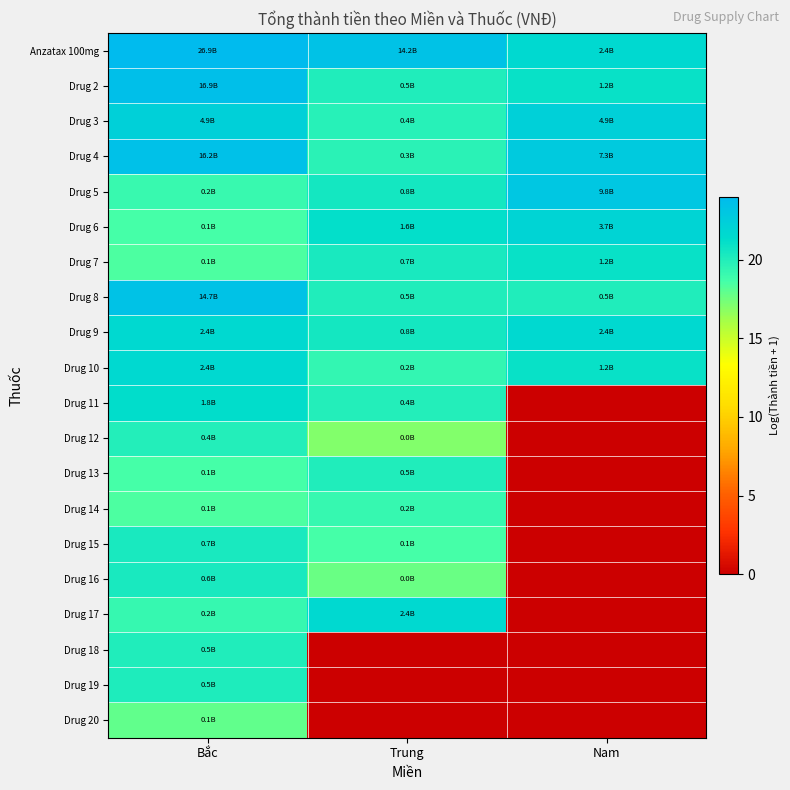

Rank the series by their maximum value, from highest to lowest.

Anzatax 100mg, Drug 2, Drug 4, Drug 8, Drug 5, Drug 3, Drug 6, Drug 9, Drug 10, Drug 17, Drug 11, Drug 7, Drug 15, Drug 16, Drug 19, Drug 13, Drug 18, Drug 12, Drug 14, Drug 20